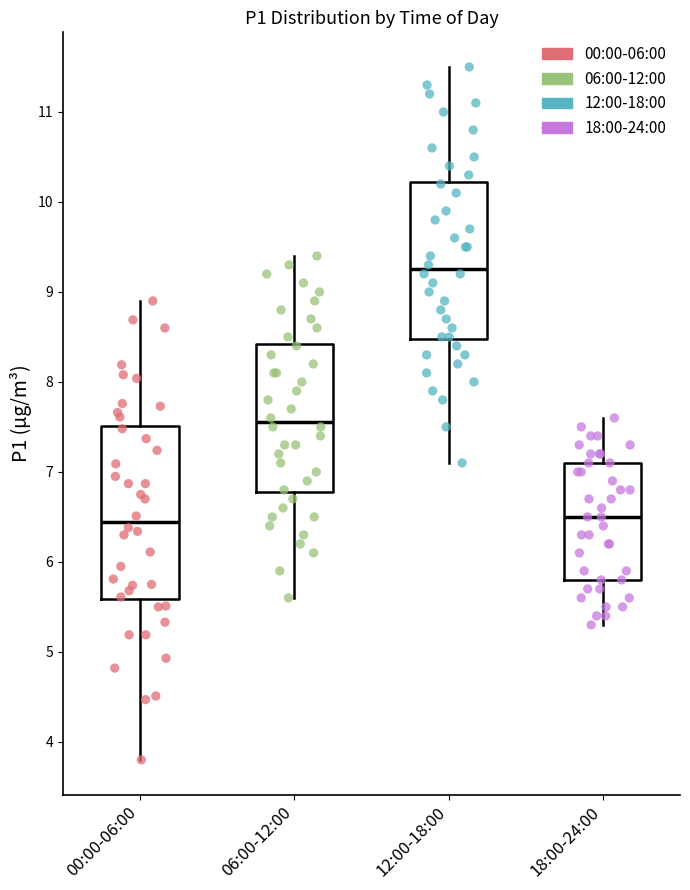

Reading left to right, transcribe this box plot: for each box, give where its median line is, the range the box spans, and where its two whiskers end, as read against the y-axis. The values are not printed on the chart, so give them approximately, as read against the axis.

00:00-06:00: median 6.4, box 5.6 to 7.5, whiskers 3.8 to 8.9
06:00-12:00: median 7.6, box 6.8 to 8.4, whiskers 5.6 to 9.4
12:00-18:00: median 9.3, box 8.5 to 10.2, whiskers 7.1 to 11.5
18:00-24:00: median 6.5, box 5.8 to 7.1, whiskers 5.3 to 7.6